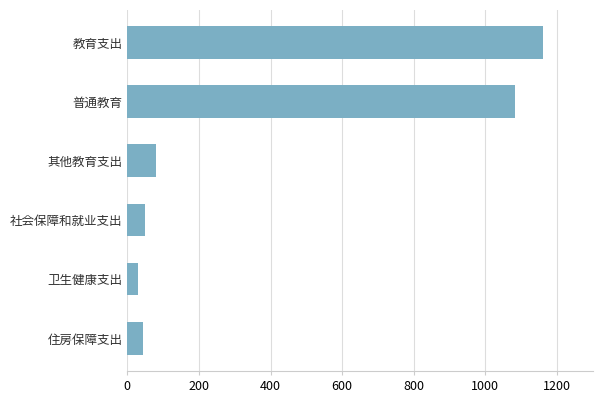

How many values exceed 79?

3